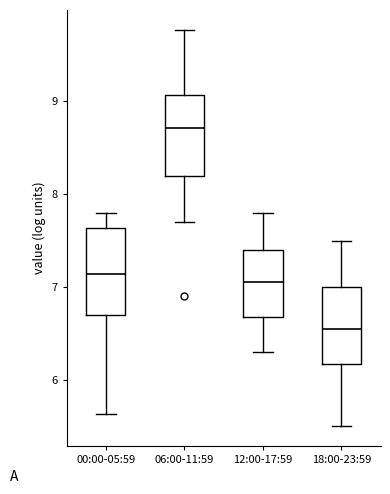

Reading left to right, transcribe this box plot: for each box, give where its median line is, the range the box spans, and where its two whiskers end, as read against the y-axis. The values are not printed on the chart, so give them approximately, as read against the axis.

00:00-05:59: median 7.1, box 6.7 to 7.6, whiskers 5.6 to 7.8
06:00-11:59: median 8.7, box 8.2 to 9.1, whiskers 7.7 to 9.8
12:00-17:59: median 7.1, box 6.7 to 7.4, whiskers 6.3 to 7.8
18:00-23:59: median 6.6, box 6.2 to 7.0, whiskers 5.5 to 7.5